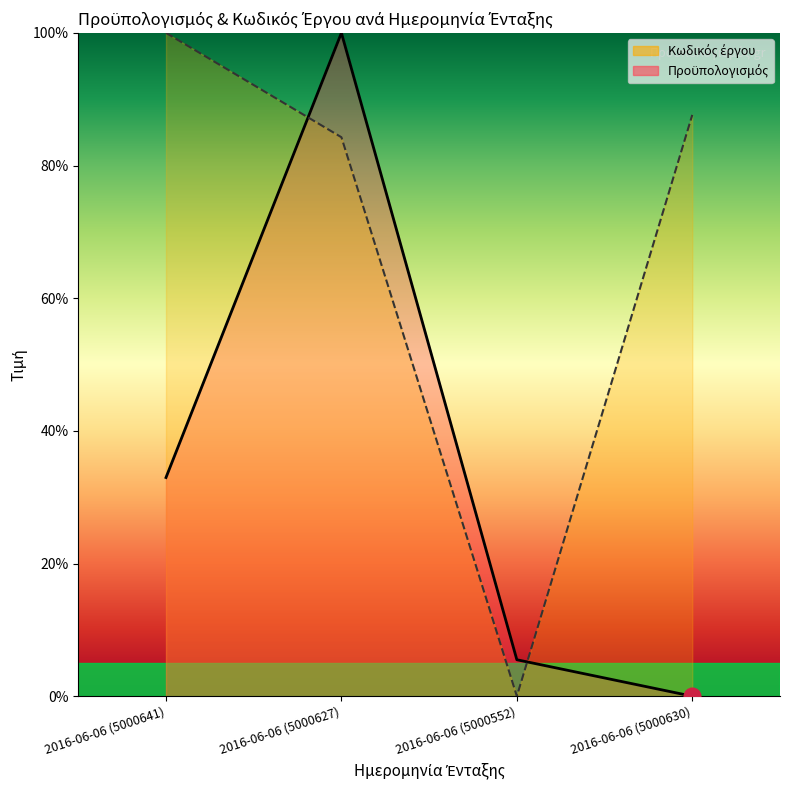

Rank the categories by Κωδικός έργου value from highest to lowest.

2016-06-06 (5000641), 2016-06-06 (5000630), 2016-06-06 (5000627), 2016-06-06 (5000552)